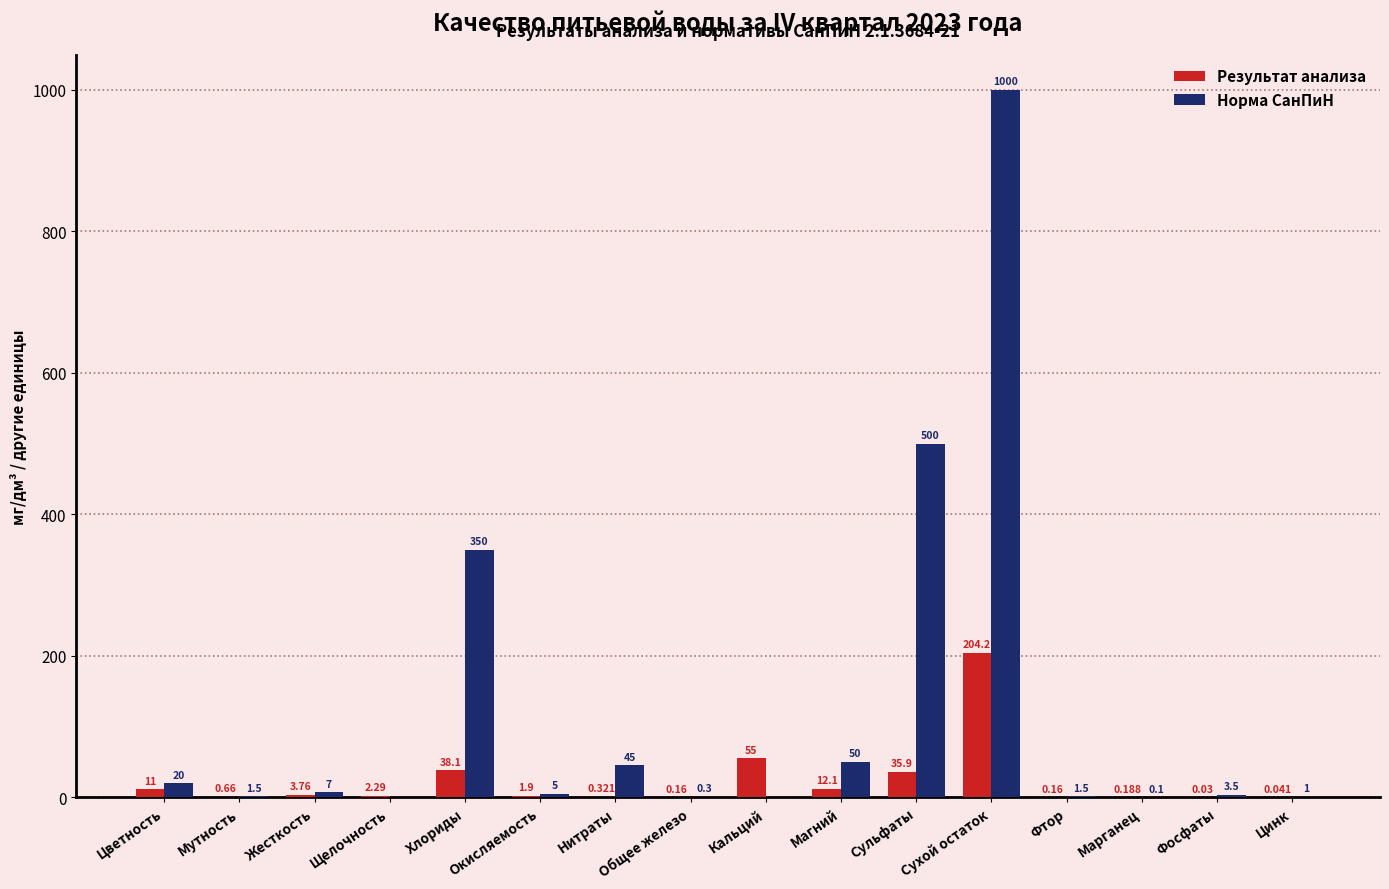

Which series has the largest total across all categories?

Норма СанПиН